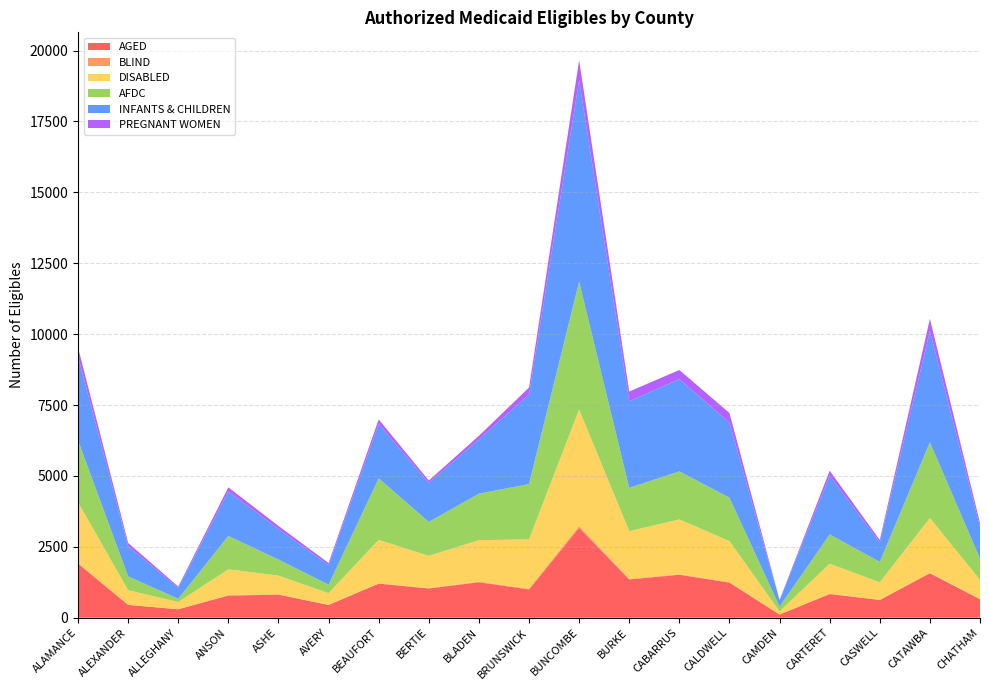

Reading right to left, what are all the values shown in this chart?

AGED: CHATHAM=653	CATAWBA=1566	CASWELL=627	CARTERET=833	CAMDEN=111	CALDWELL=1237	CABARRUS=1514	BURKE=1349	BUNCOMBE=3169	BRUNSWICK=997	BLADEN=1249	BERTIE=1030	BEAUFORT=1201	AVERY=450	ASHE=812	ANSON=778	ALLEGHANY=298	ALEXANDER=452	ALAMANCE=1910
BLIND: CHATHAM=0	CATAWBA=18	CASWELL=0	CARTERET=13	CAMDEN=0	CALDWELL=18	CABARRUS=16	BURKE=21	BUNCOMBE=65	BRUNSWICK=23	BLADEN=22	BERTIE=11	BEAUFORT=12	AVERY=0	ASHE=16	ANSON=20	ALLEGHANY=0	ALEXANDER=0	ALAMANCE=16
DISABLED: CHATHAM=683	CATAWBA=1929	CASWELL=621	CARTERET=1058	CAMDEN=109	CALDWELL=1447	CABARRUS=1935	BURKE=1684	BUNCOMBE=4108	BRUNSWICK=1742	BLADEN=1463	BERTIE=1138	BEAUFORT=1532	AVERY=416	ASHE=655	ANSON=908	ALLEGHANY=255	ALEXANDER=517	ALAMANCE=2147
AFDC: CHATHAM=749	CATAWBA=2674	CASWELL=723	CARTERET=1032	CAMDEN=173	CALDWELL=1531	CABARRUS=1695	BURKE=1524	BUNCOMBE=4511	BRUNSWICK=1949	BLADEN=1640	BERTIE=1199	BEAUFORT=2168	AVERY=299	ASHE=568	ANSON=1178	ALLEGHANY=115	ALEXANDER=487	ALAMANCE=2180
INFANTS & CHILDREN: CHATHAM=1126	CATAWBA=3919	CASWELL=688	CARTERET=2073	CAMDEN=220	CALDWELL=2642	CABARRUS=3254	BURKE=3052	BUNCOMBE=7105	BRUNSWICK=3160	BLADEN=1916	BERTIE=1374	BEAUFORT=1917	AVERY=693	ASHE=1075	ANSON=1567	ALLEGHANY=388	ALEXANDER=1064	ALAMANCE=2953
PREGNANT WOMEN: CHATHAM=130	CATAWBA=436	CASWELL=81	CARTERET=174	CAMDEN=13	CALDWELL=344	CABARRUS=321	BURKE=345	BUNCOMBE=702	BRUNSWICK=245	BLADEN=124	BERTIE=85	BEAUFORT=163	AVERY=71	ASHE=111	ANSON=146	ALLEGHANY=43	ALEXANDER=117	ALAMANCE=322